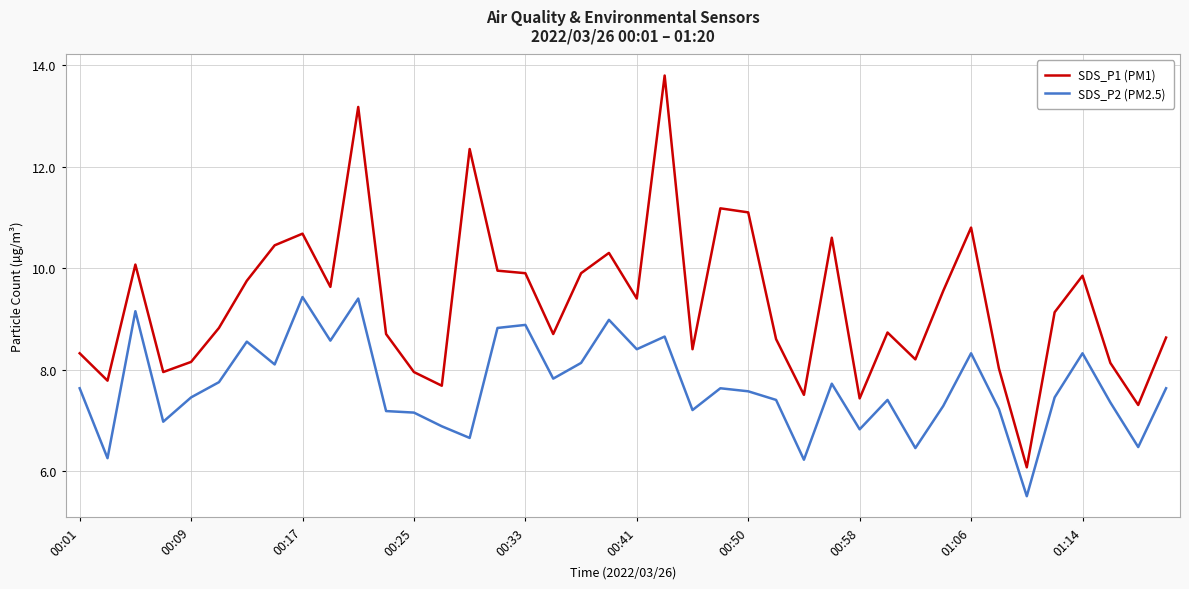

What is the difference between the maximum and minimum values in the SDS_P1 (PM1) series?

7.7